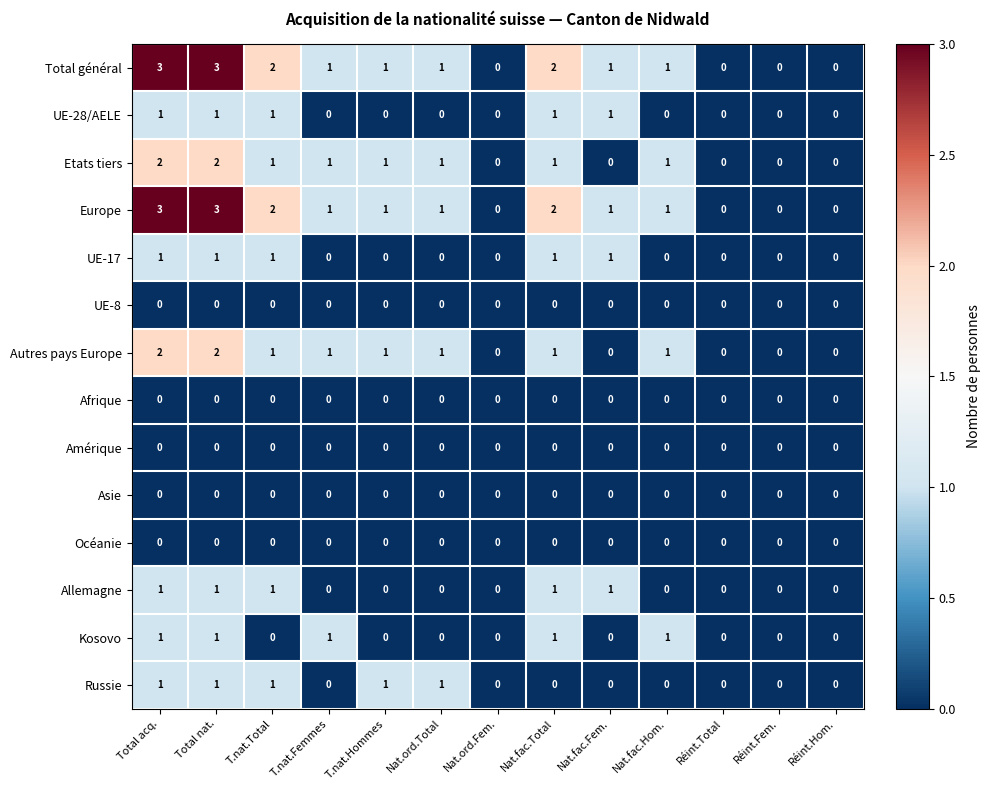

Is it true that UE-8 equals 0 at Nat.fac.Hom.?

True